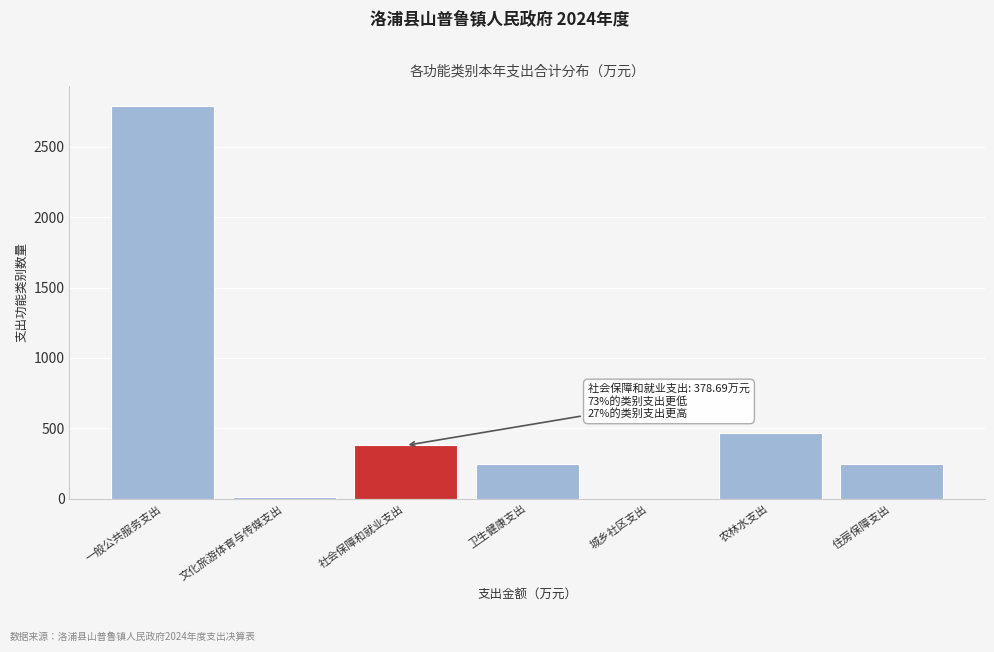

At which label is the value closest to 1396?

农林水支出